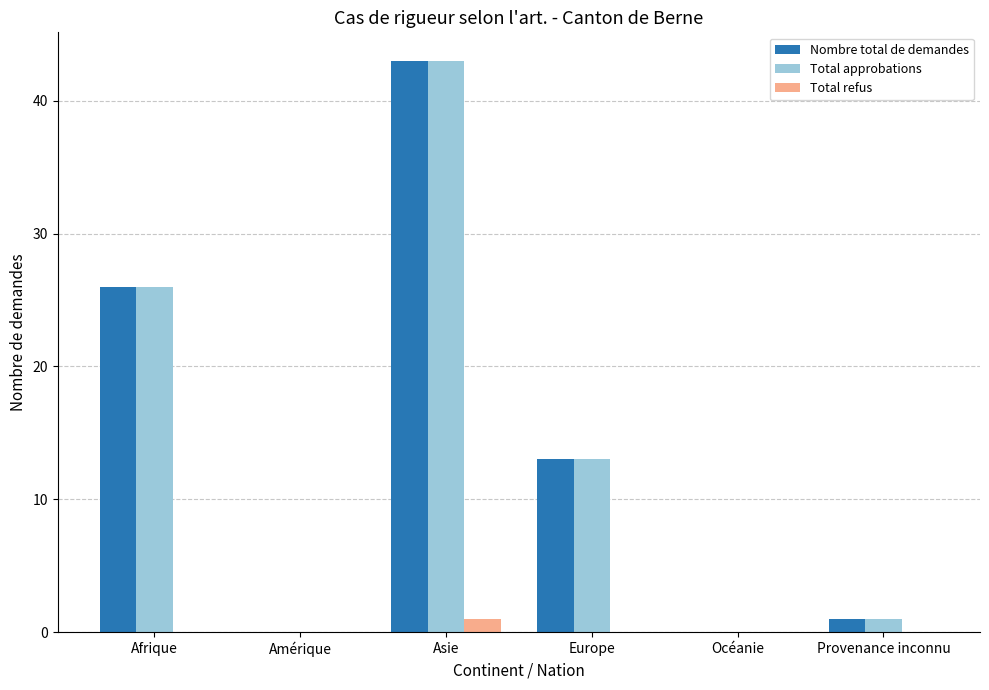

True or false: Total approbations has a value of -24 at Amérique.

False